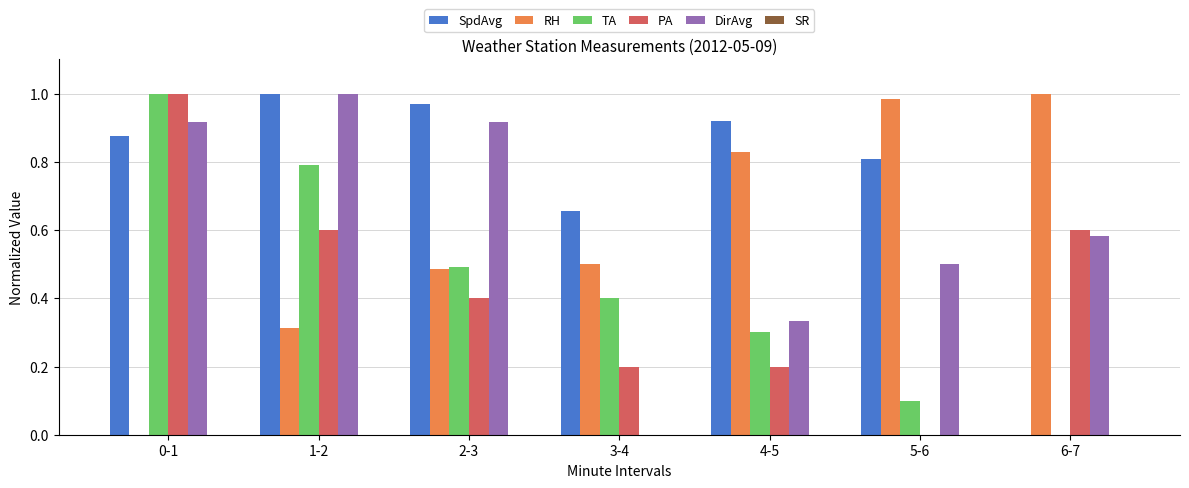

Which category has the highest value in the TA series?

0-1